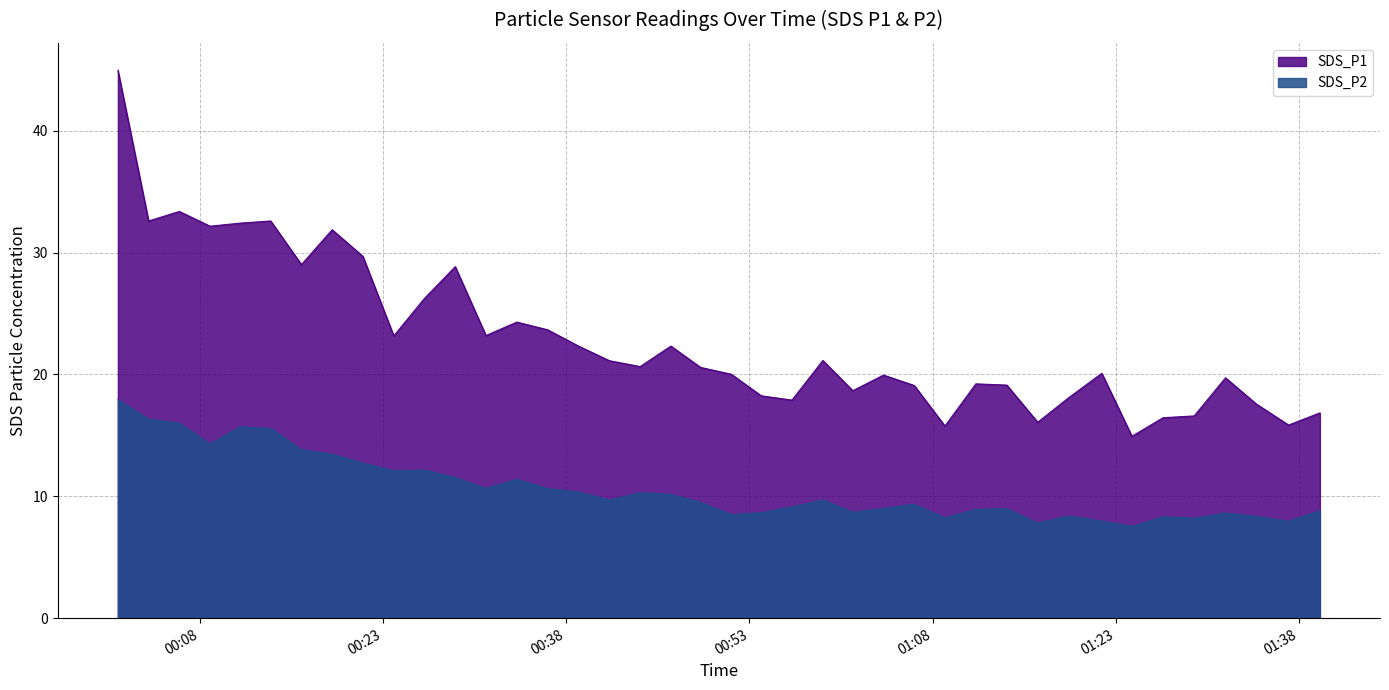

Where is the first local minimum for SDS_P1?

2021/01/05 00:03:47